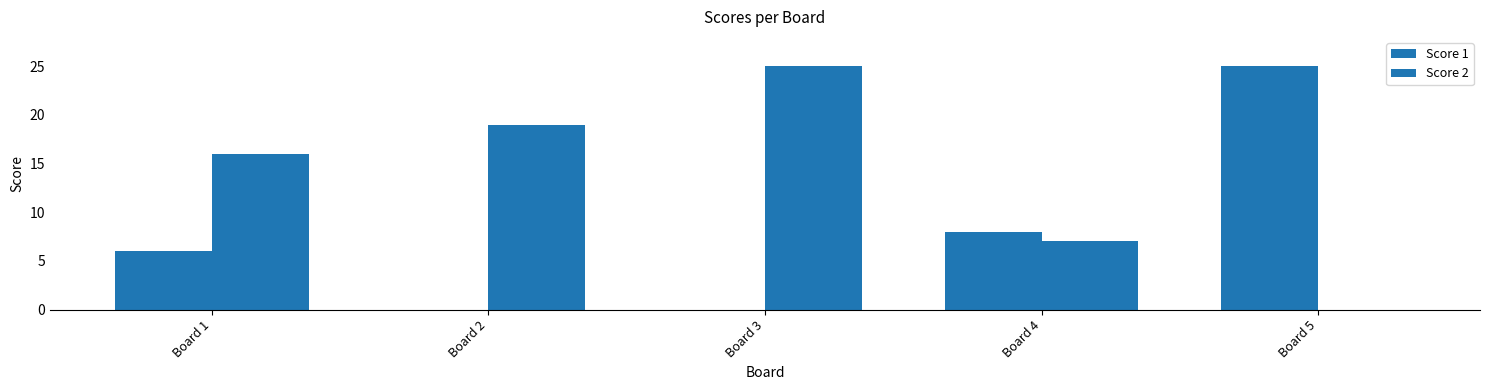

At which category is the sum across all series the highest?

Board 3